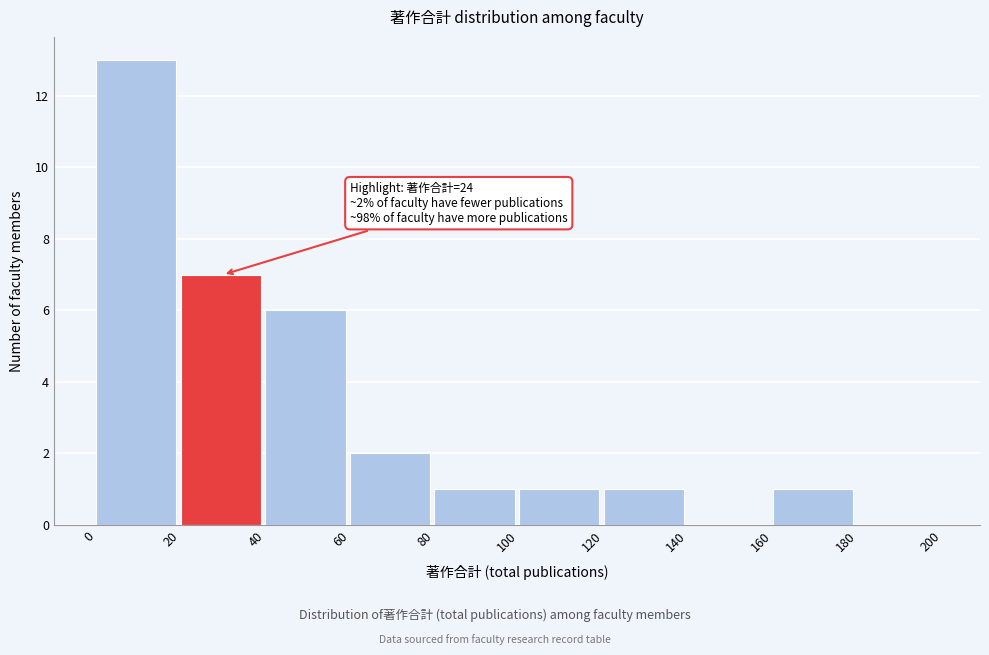

Over which range of the x-axis is the bar tallest?

0 to 20